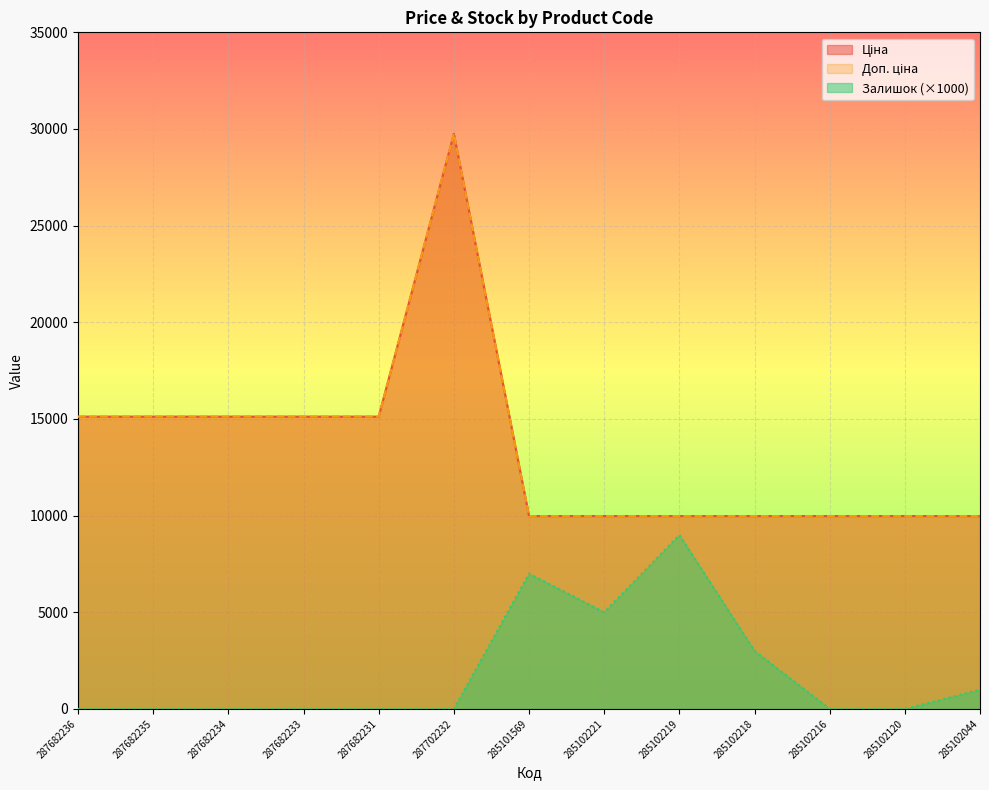

True or false: Доп. ціна and Ціна intersect in this chart.

False